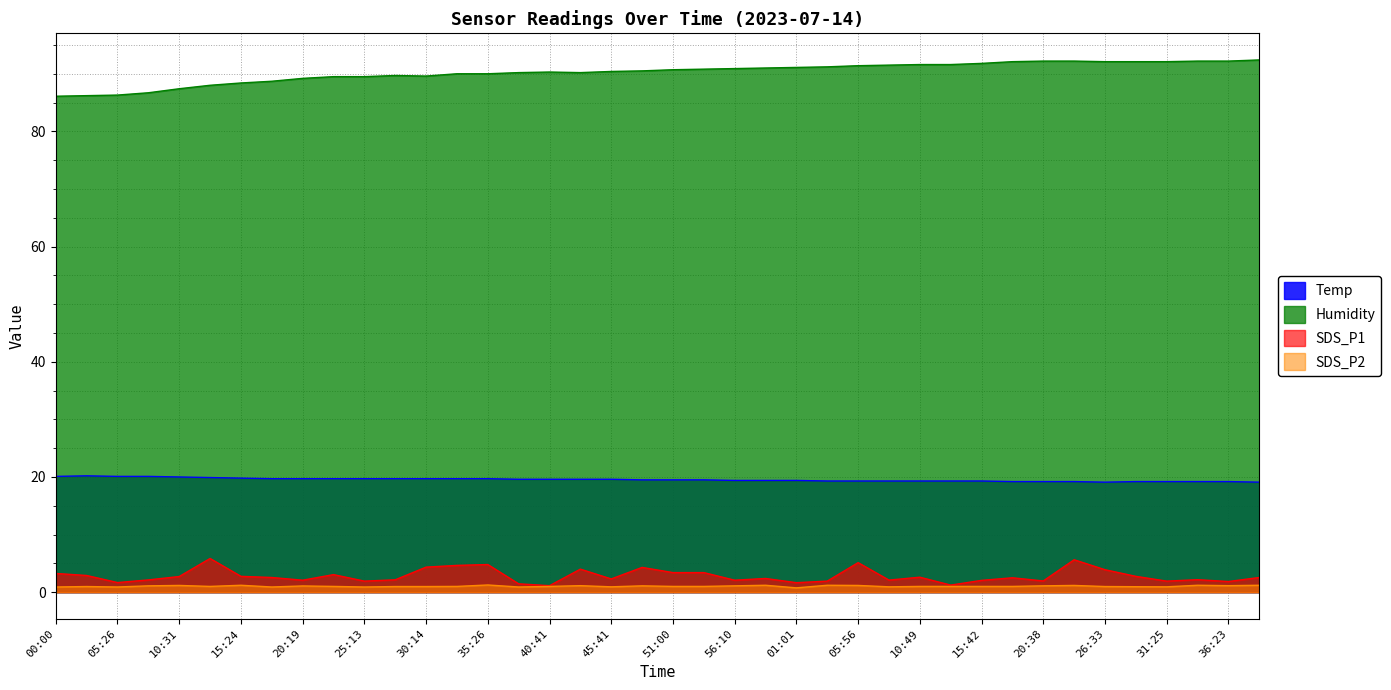

What is the difference between the highest and lowest values at 28:59?

91.1